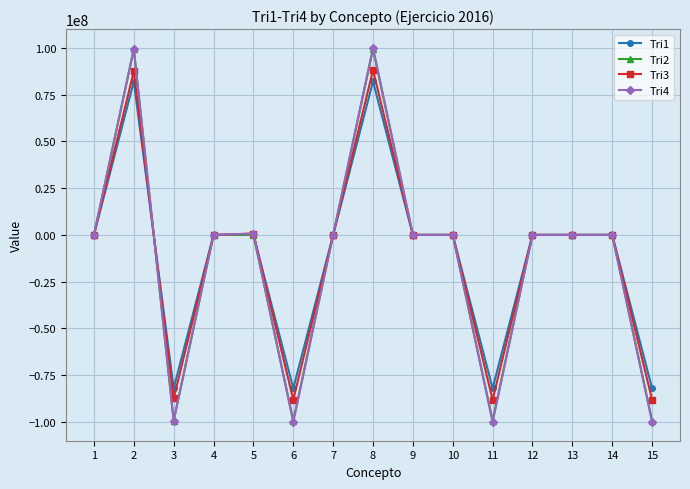

True or false: Tri3 has more than 0 interior local peaks.

True